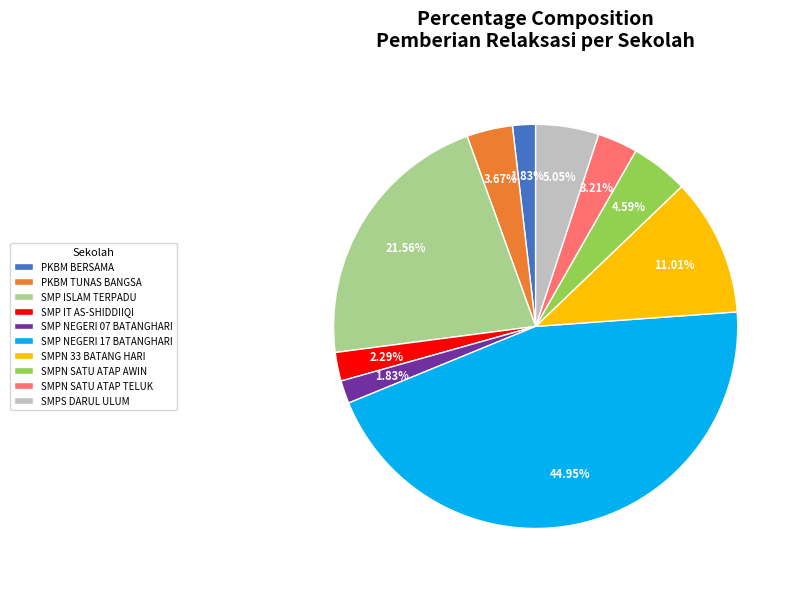

Approximately how many times larger is the value at SMP ISLAM TERPADU compared to SMPN 33 BATANG HARI?

2.0